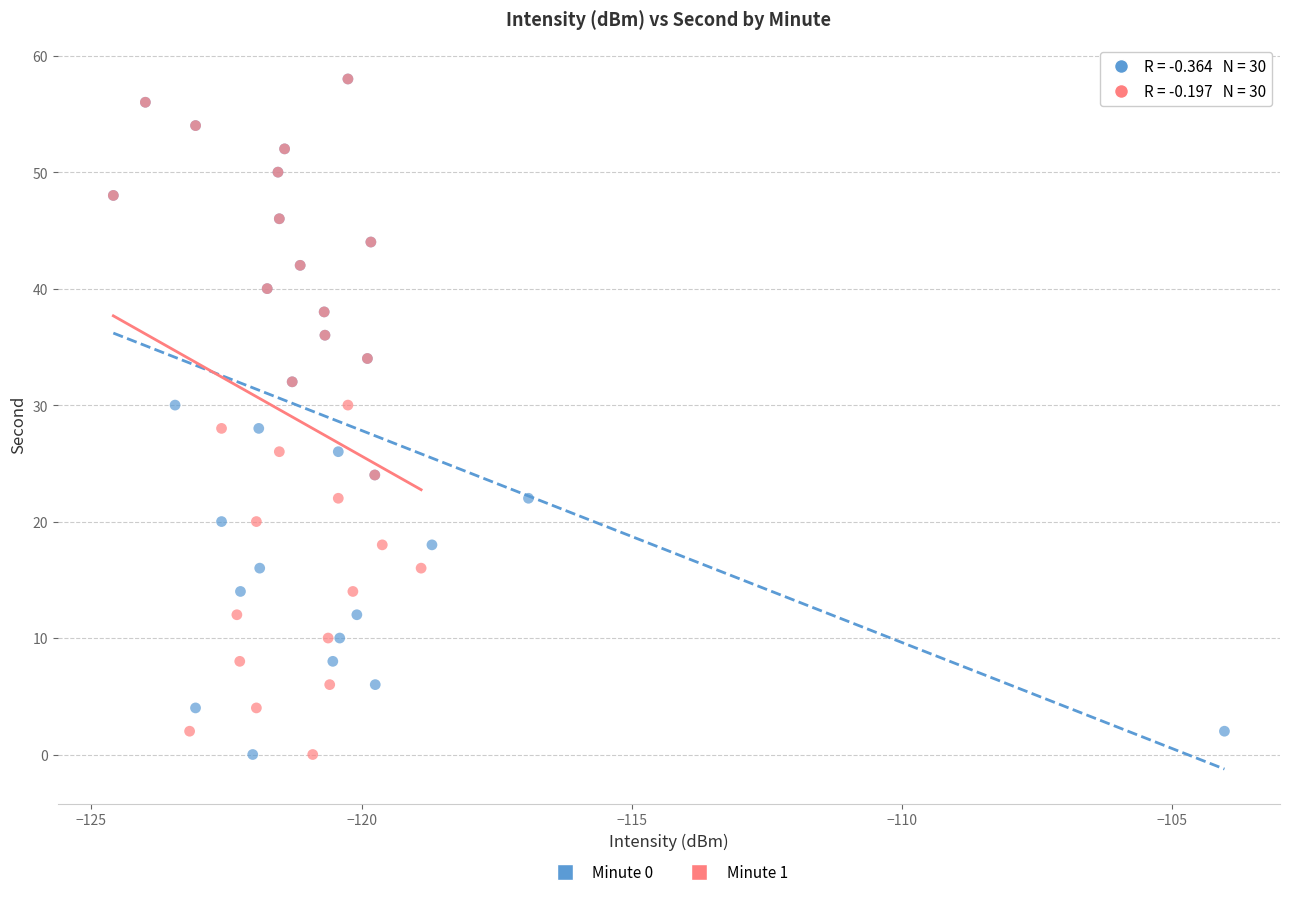

What are all the series names shown in the legend?

Minute 0, Minute 1